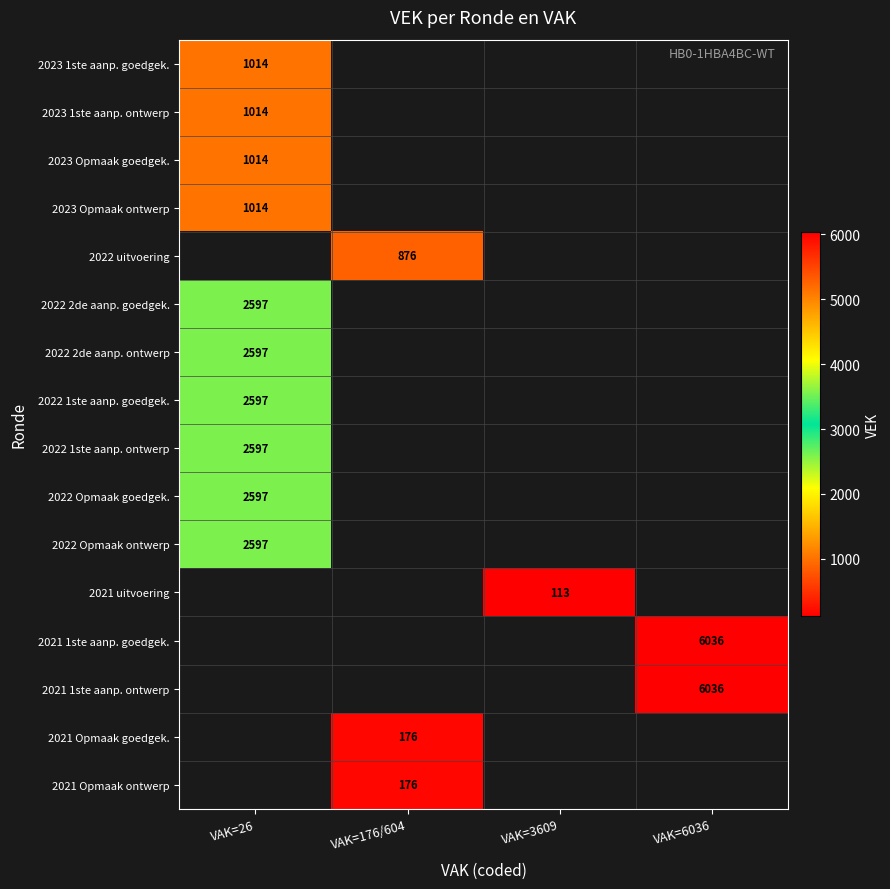

The 2021 1ste aanp. ontwerp series shows 4145 at VAK=6036. True or false?

False